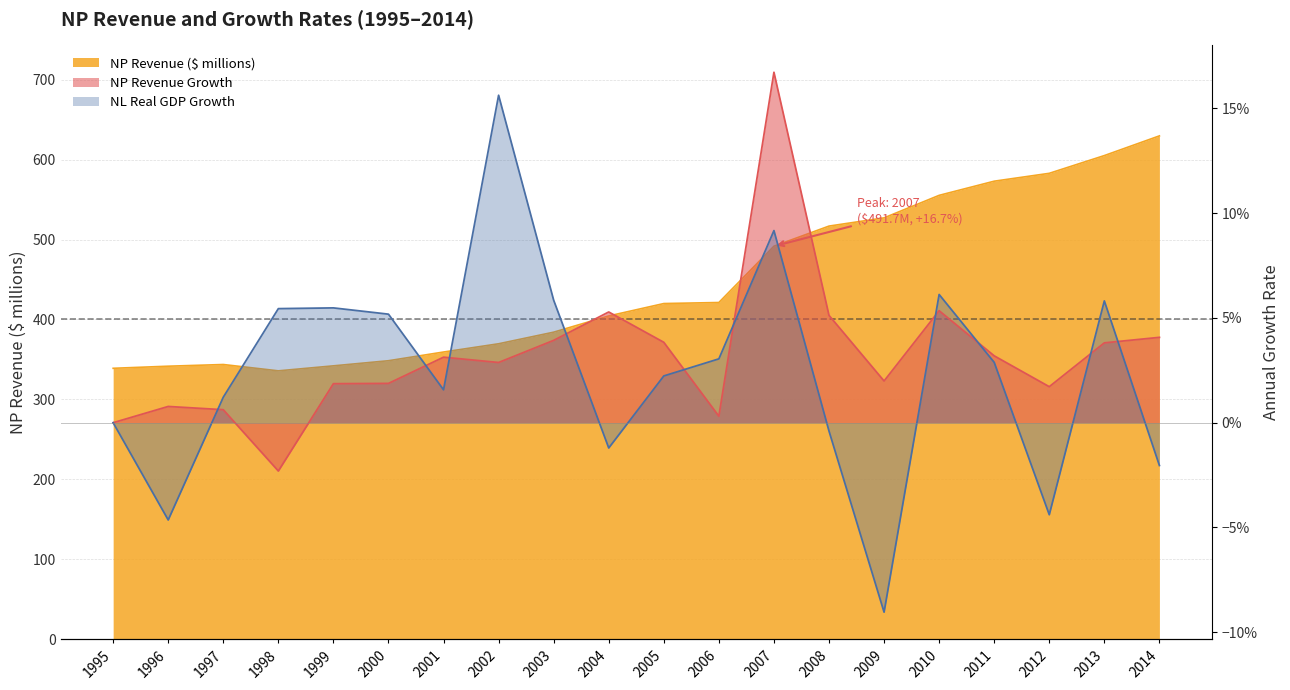

True or false: NL Real GDP Growth and NP Revenue ($ millions) intersect in this chart.

False